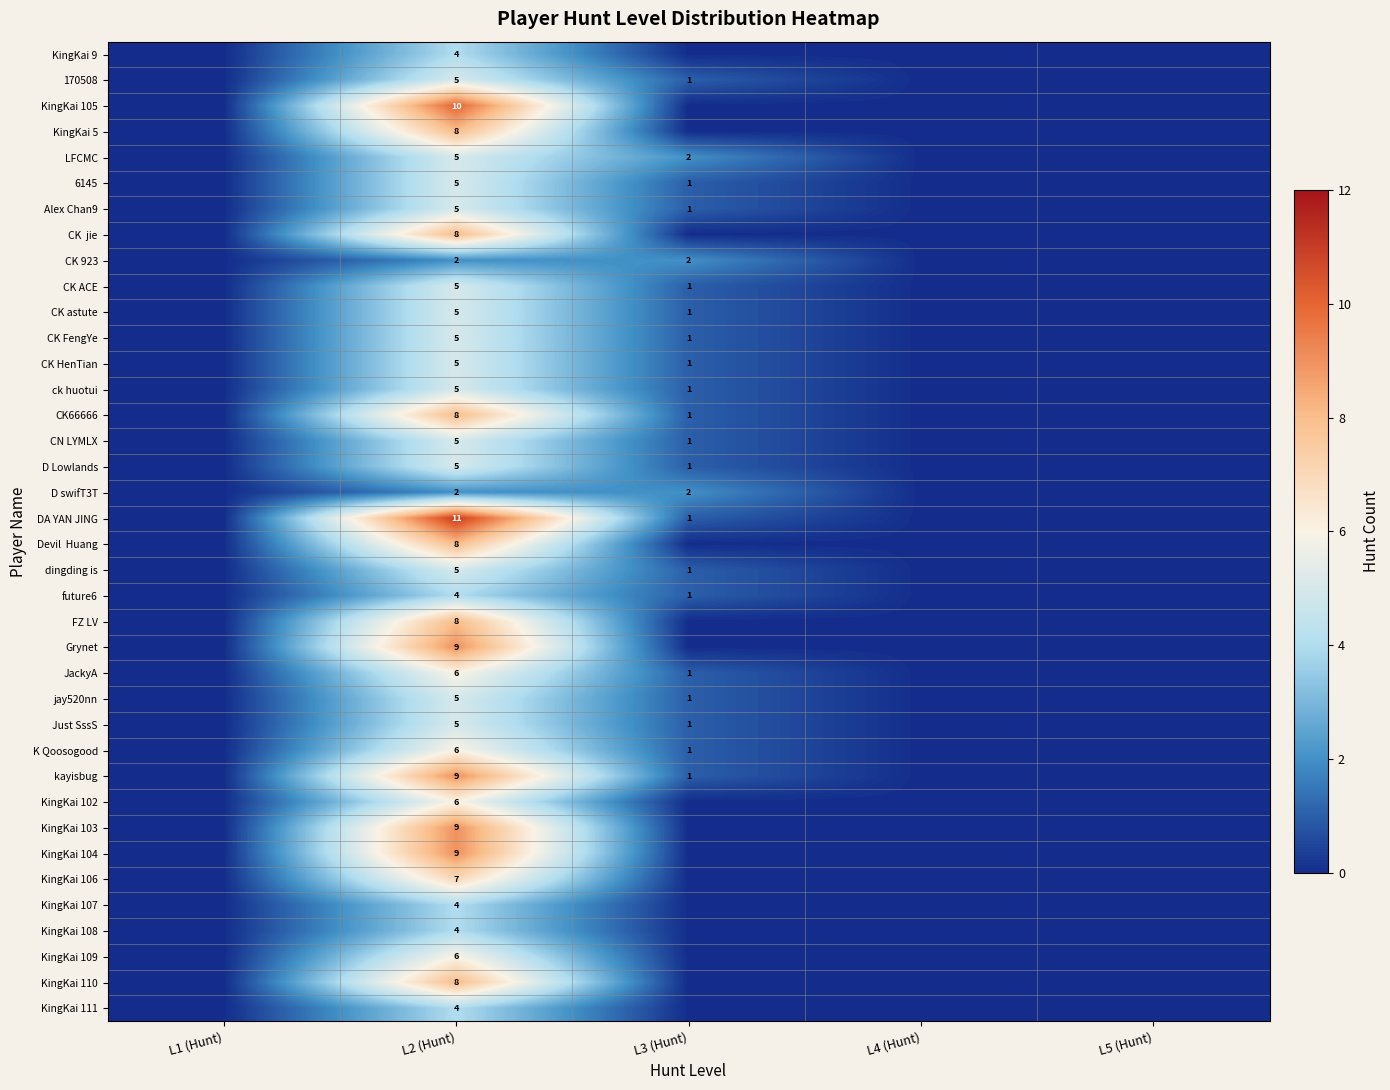

The value of Alex Chan9 at L2 (Hunt) is 2. True or false?

False